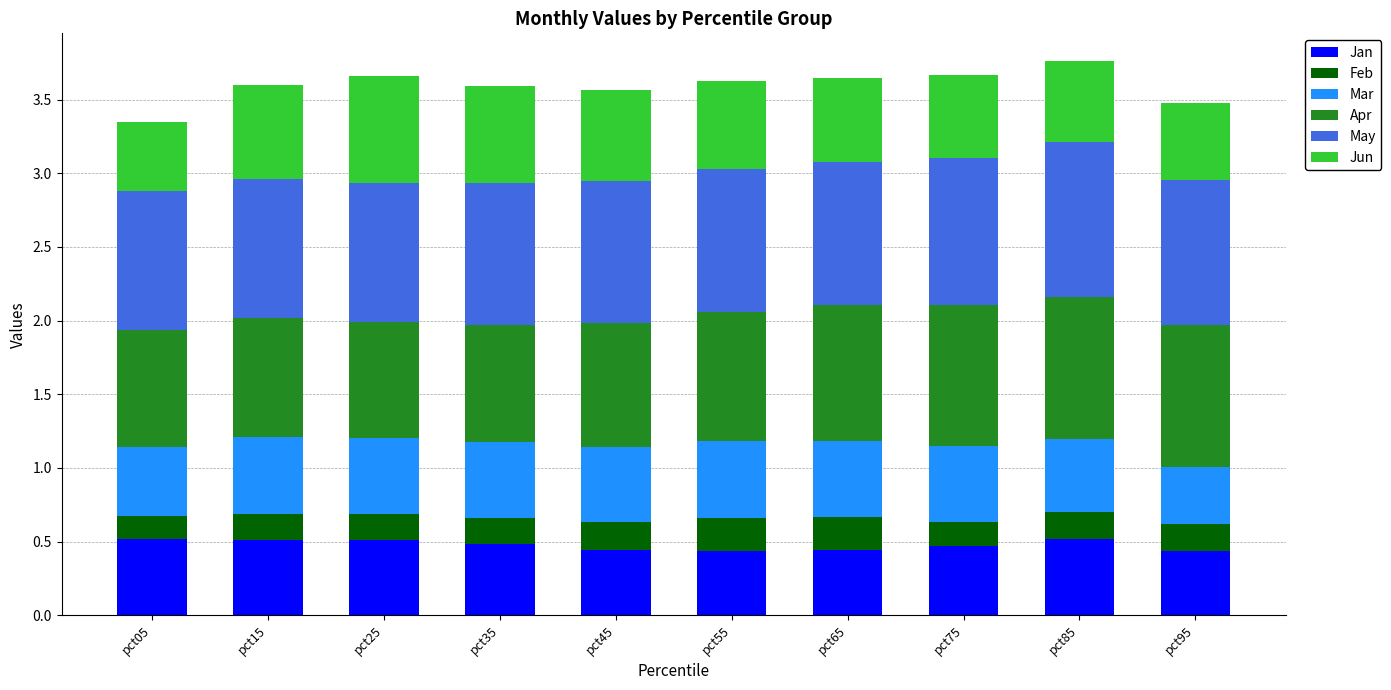

The Jan series shows 0.5 at pct75. True or false?

True